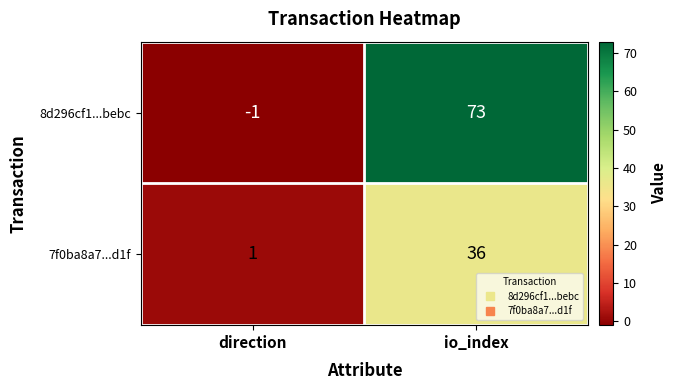

List the series in order of their peak value, lowest first.

7f0ba8a7...d1f, 8d296cf1...bebc